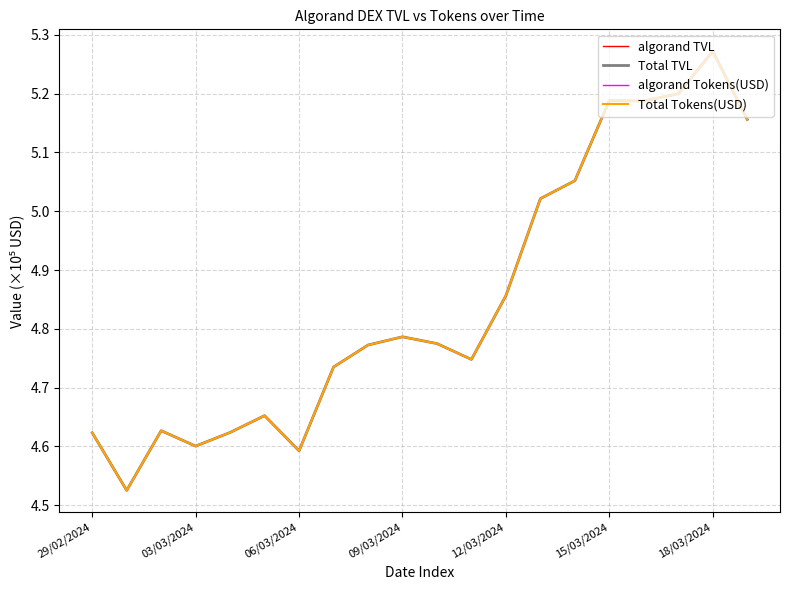

Does the chart display data point markers on the line(s)?

No